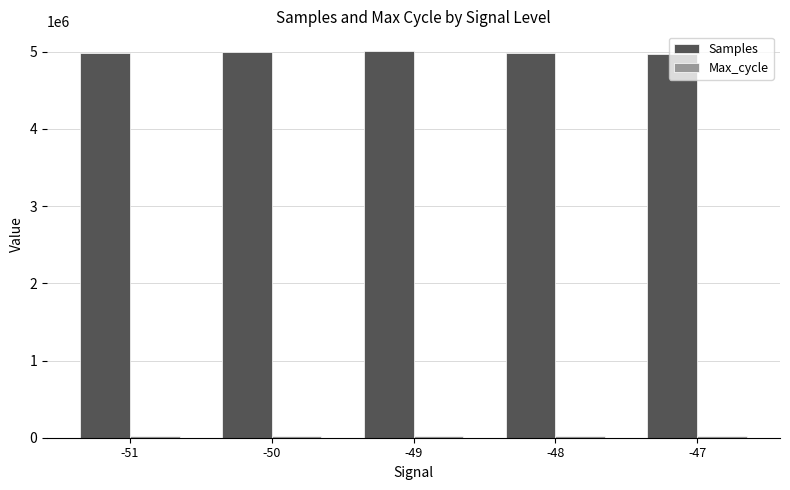

What is the sum of all Samples values?

24957695